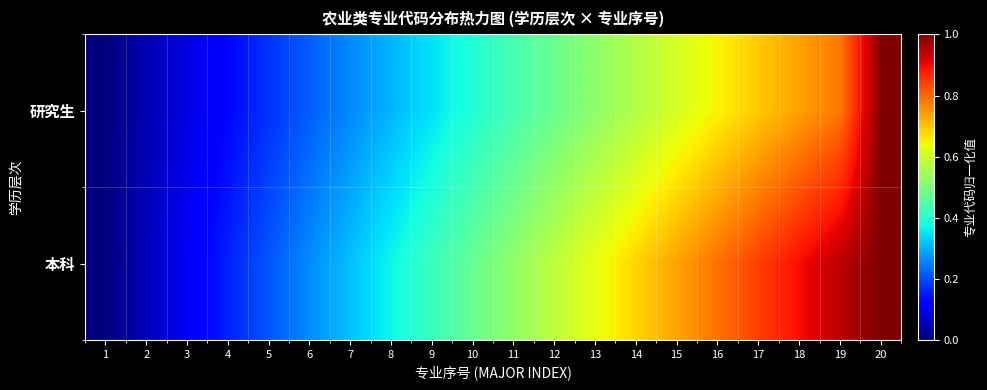

At 17, list the series in order from smallest to largest.

研究生, 本科